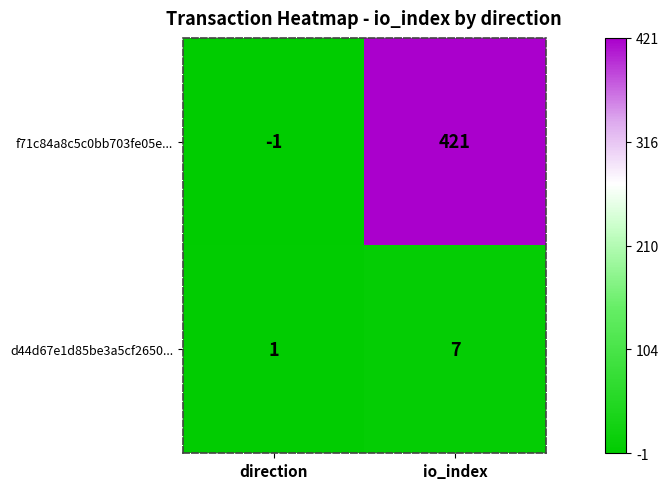

How many series are shown in this chart?

2